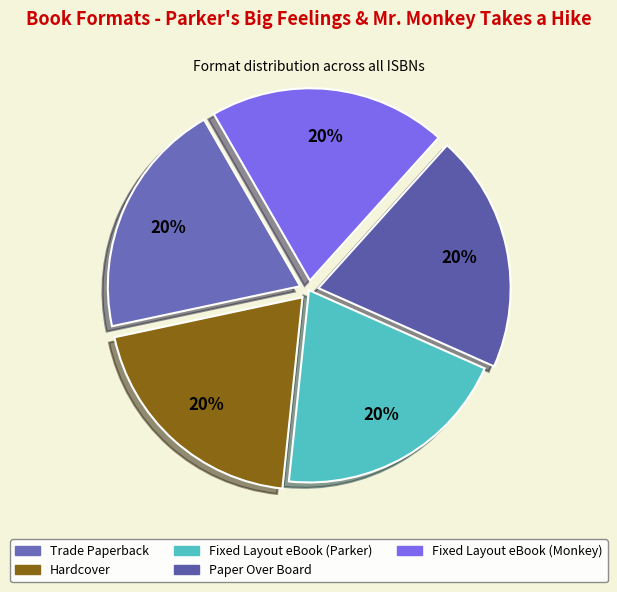

How many slices are in this pie chart?

5